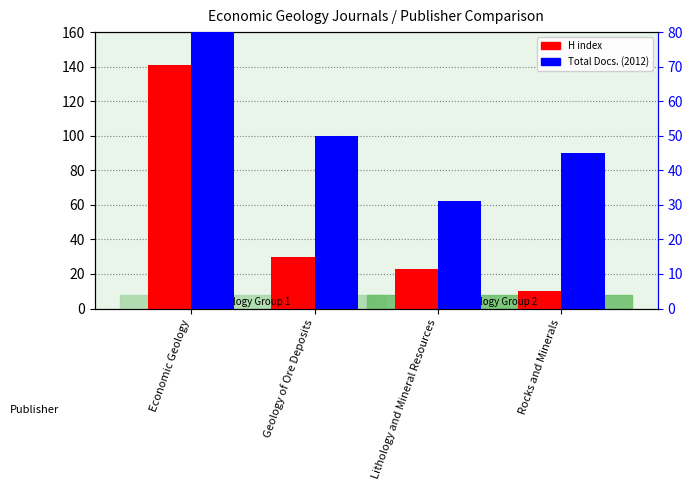

The value of H index at Lithology and Mineral Resources is 23. True or false?

True